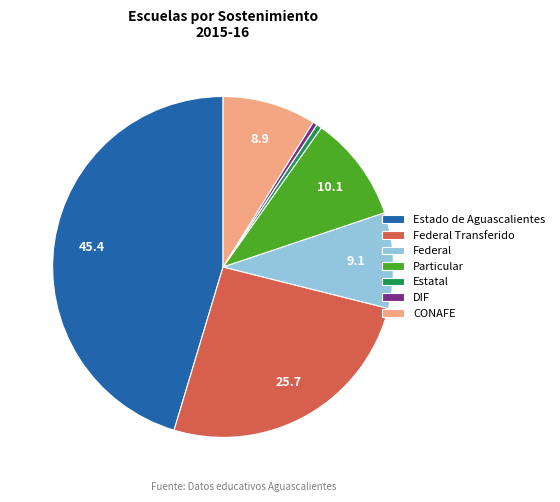

Combined, do Particular and Federal Transferido account for over 50%?

No